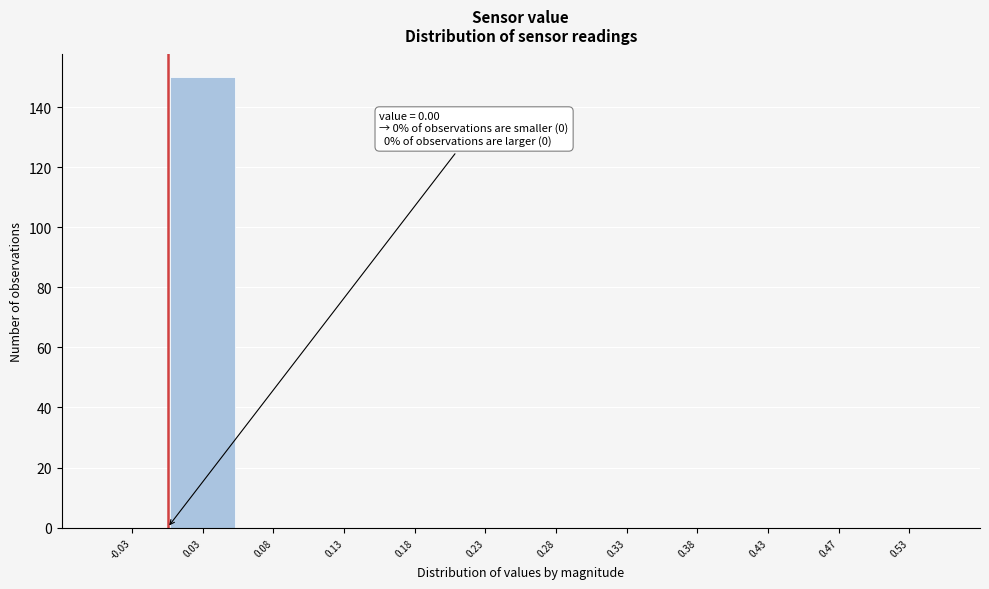

Which range on the x-axis has the tallest bar?

0.00 to 0.05